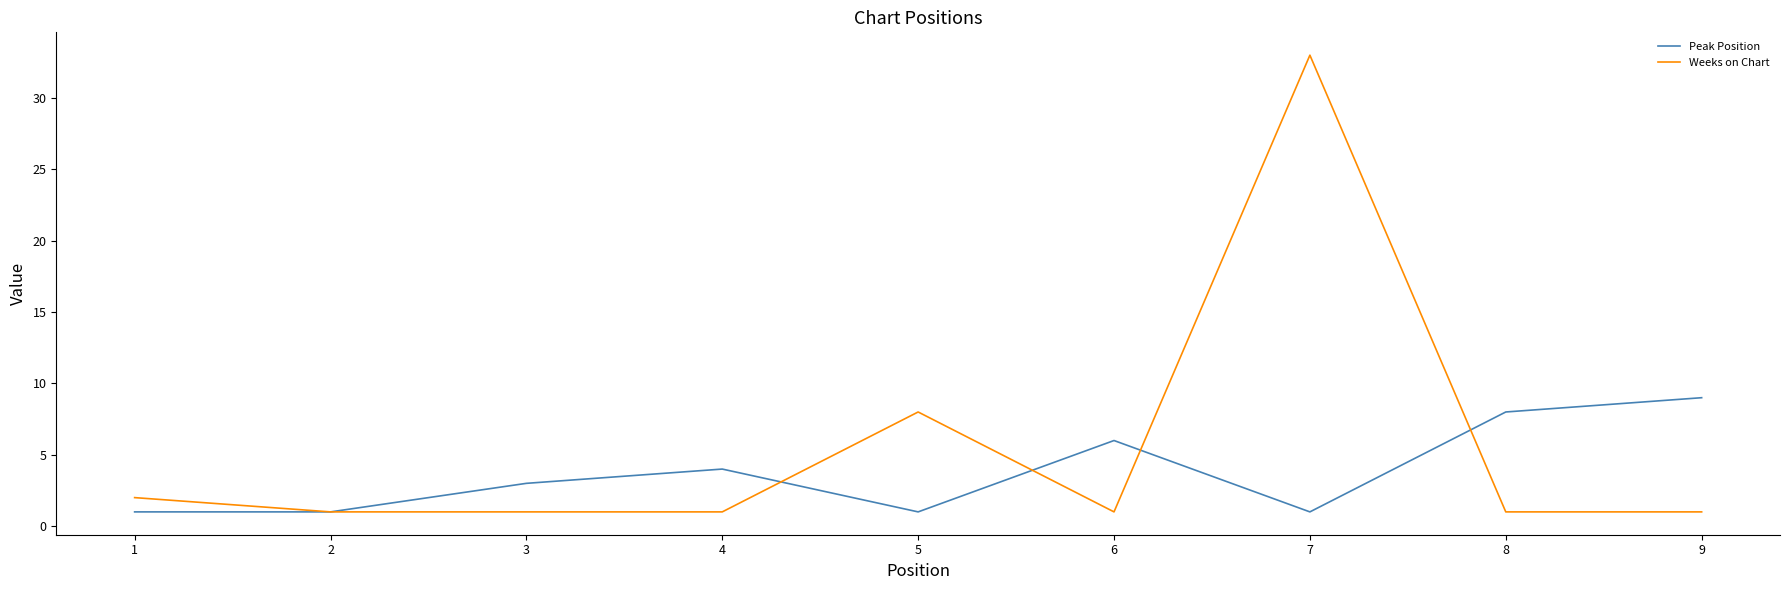

Reading right to left, list all the values displayed in this chart.

Peak Position: 9	8	1	6	1	4	3	1	1
Weeks on Chart: 1	1	33	1	8	1	1	1	2